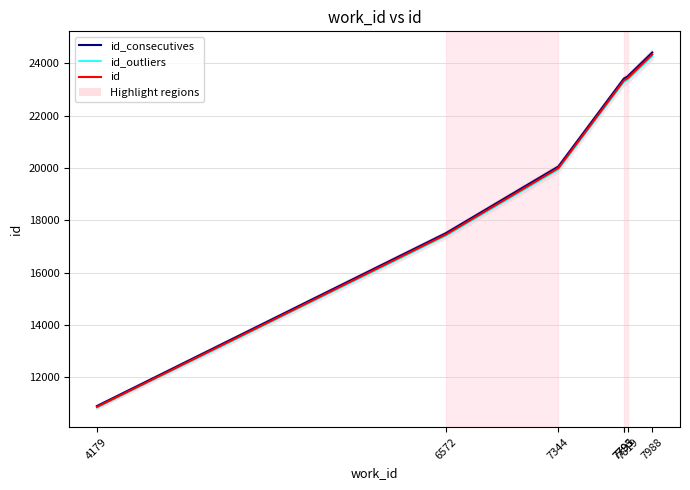

Which category has the highest value across all series?

7988